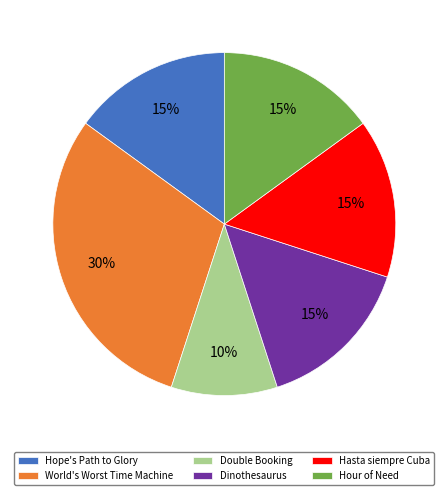

Which category has the biggest portion of the pie?

World's Worst Time Machine